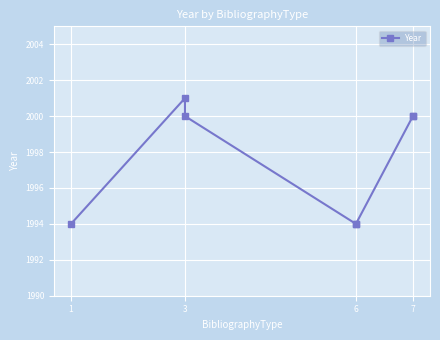

What is the greatest value displayed?

2001